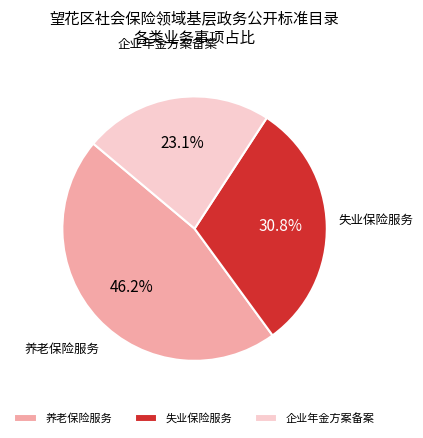

Is the sum of 失业保险服务 and 养老保险服务 greater than half?

Yes